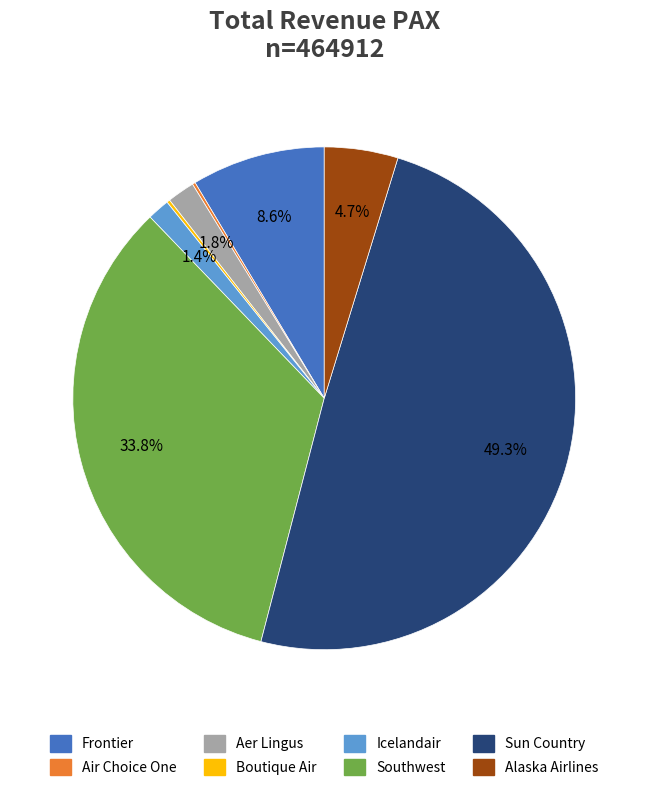

Which category has the biggest portion of the pie?

Sun Country